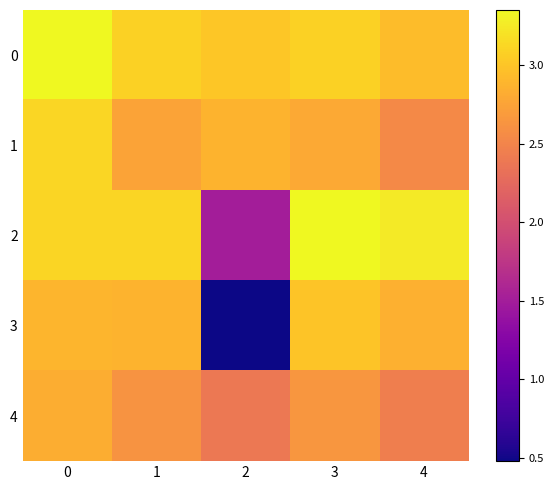

What is the spread (max minus min) of values at 1?

0.5